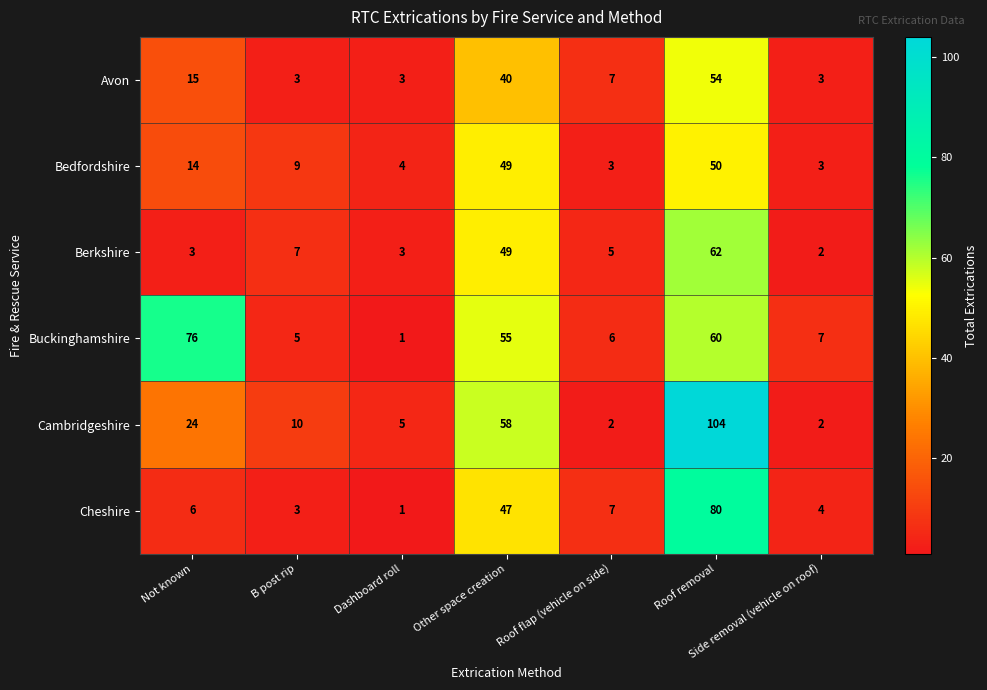

Where does the Cambridgeshire series first go above 10?

Not known